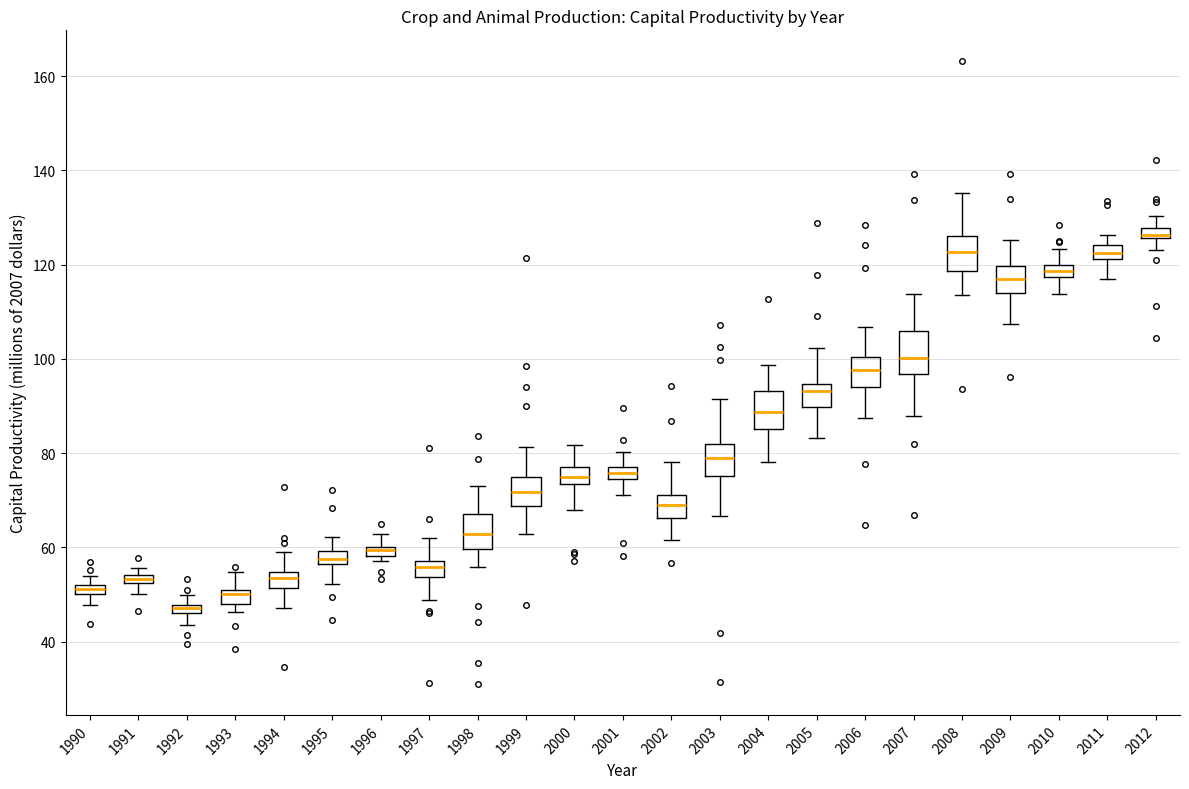

Which box's median line is the highest?

2012